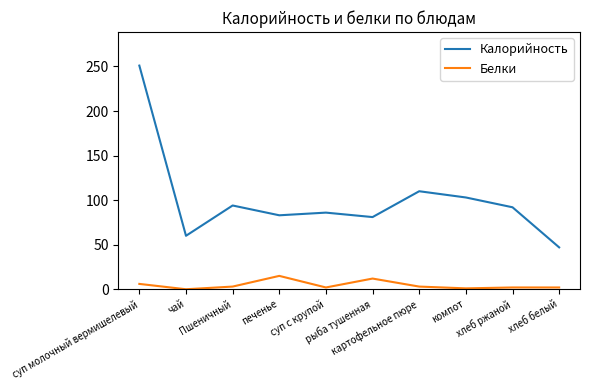

List the series in order of their peak value, highest first.

Калорийность, Белки